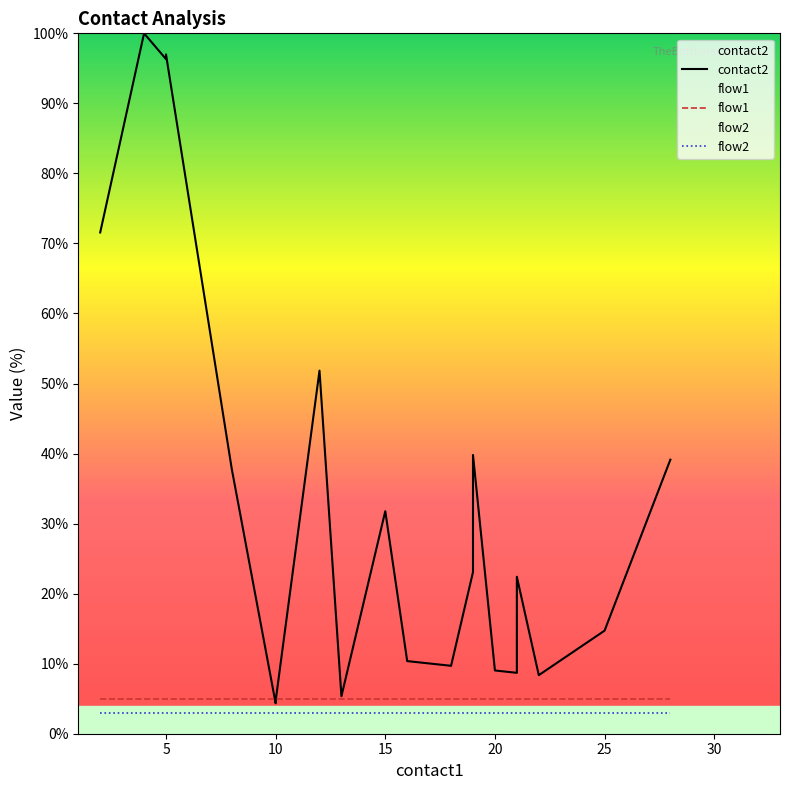

True or false: contact2 has more than 2 points higher than both neighbors.

True